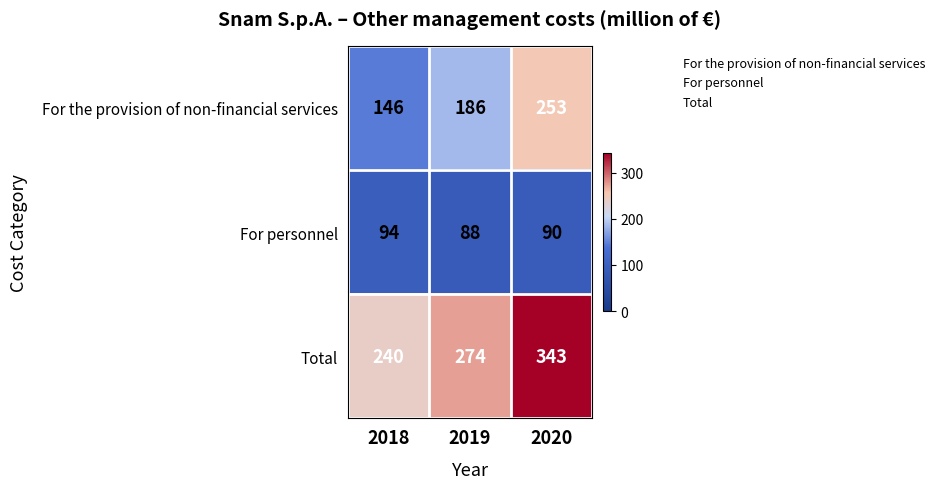

Reading left to right, extract all data points from this chart.

For the provision of non-financial services: 2018=146	2019=186	2020=253
For personnel: 2018=94	2019=88	2020=90
Total: 2018=240	2019=274	2020=343